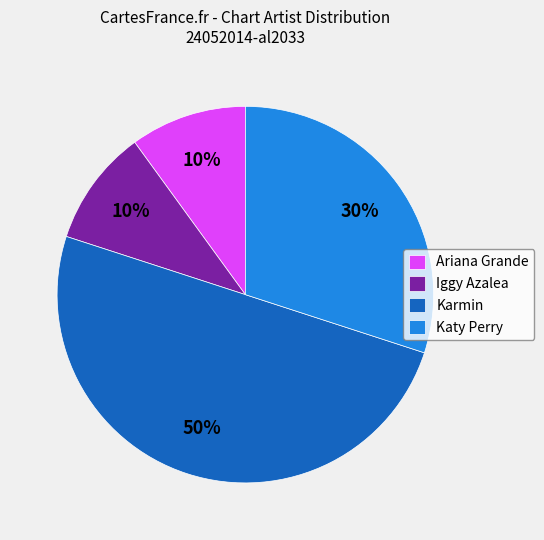

Count the number of slices in the pie.

4